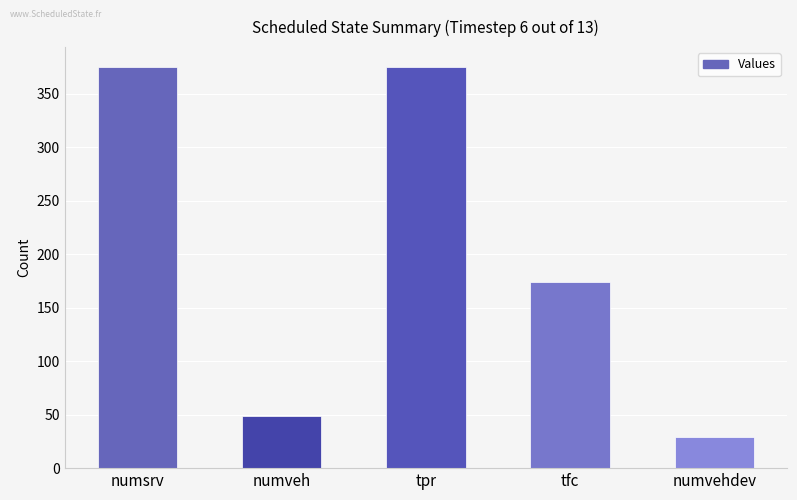

What is the label of the 1st bar from the right?

numvehdev